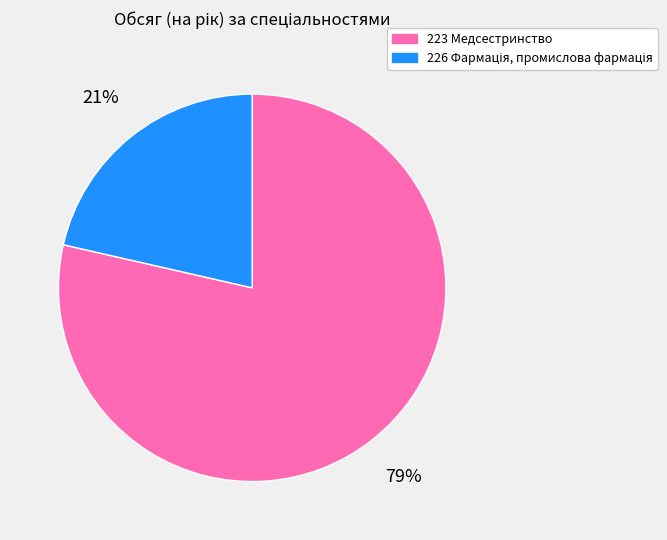

True or false: 223 Медсестринство accounts for 79% of the total.

True